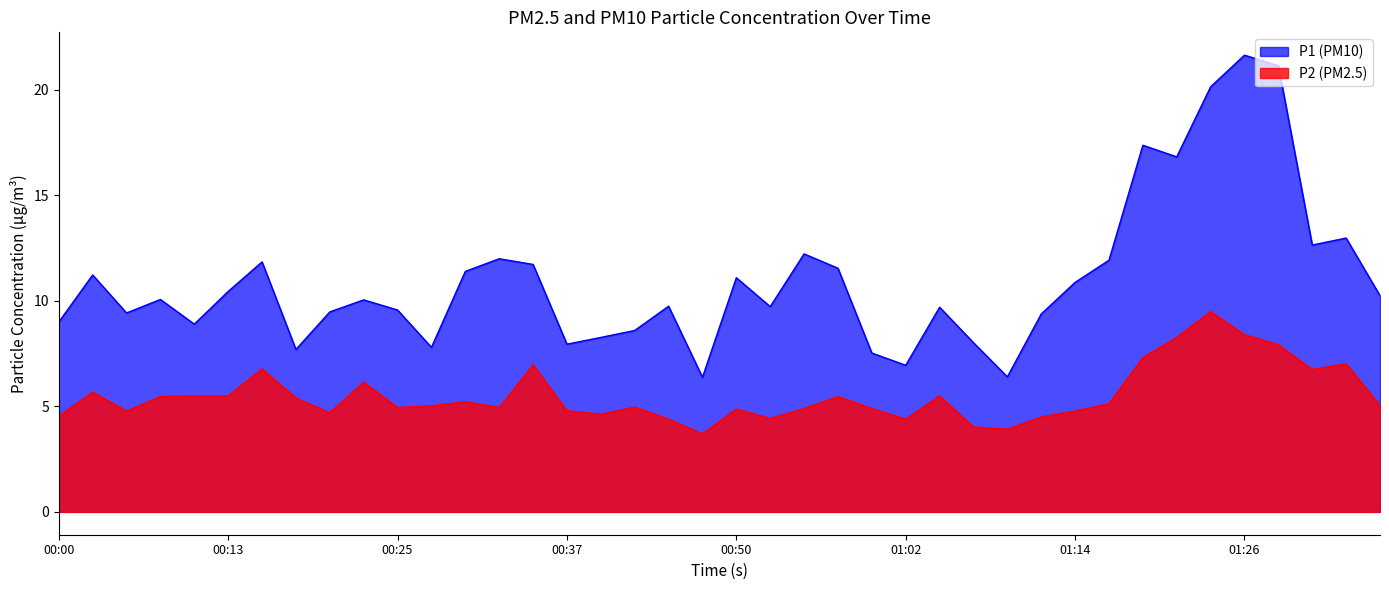

Does the chart have visible grid lines?

No